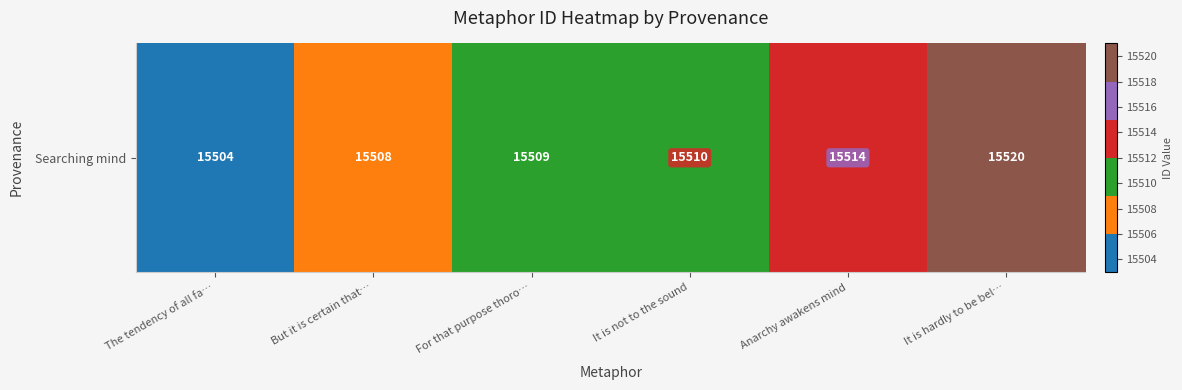

The chart shows a value of 6554 at But it is certain that…. True or false?

False